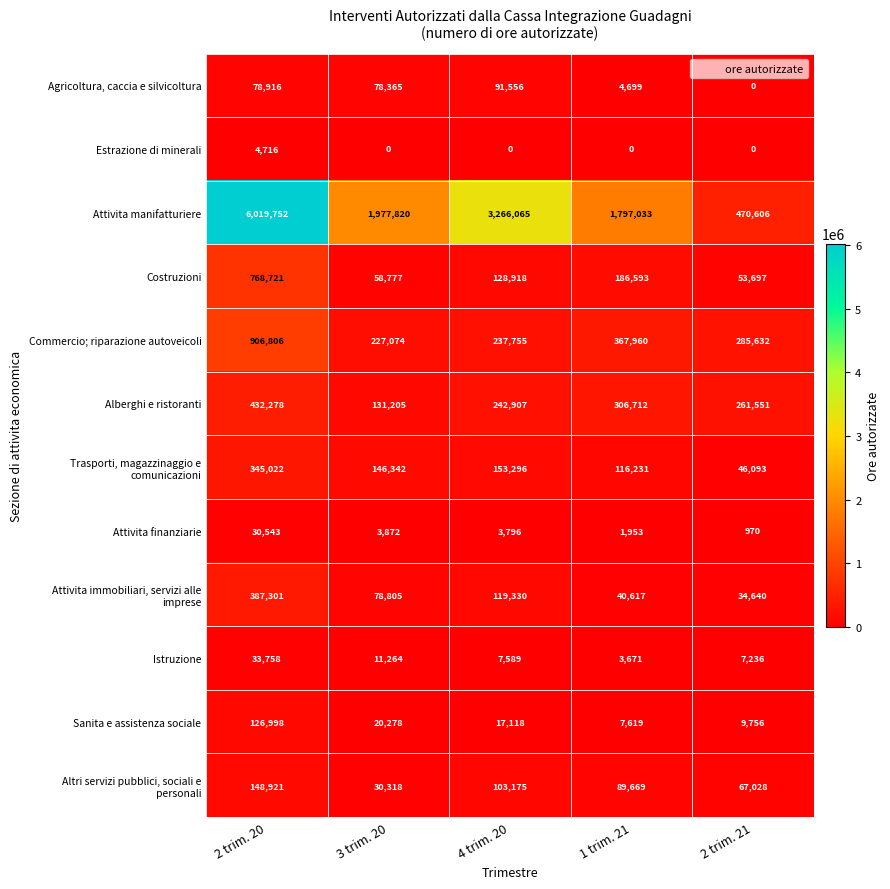

Which series has the largest total across all categories?

Attivita manifatturiere